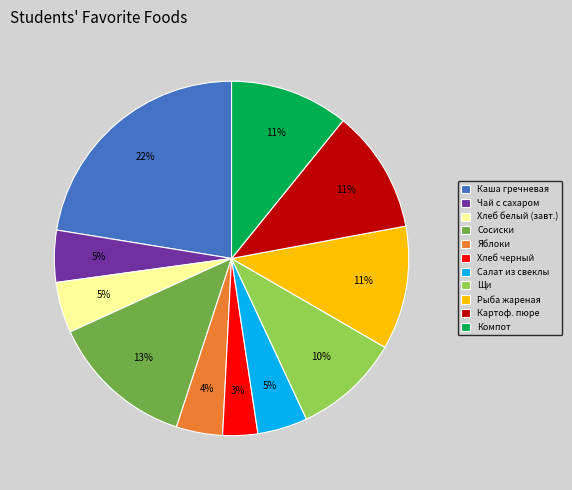

Count the number of slices in the pie.

11